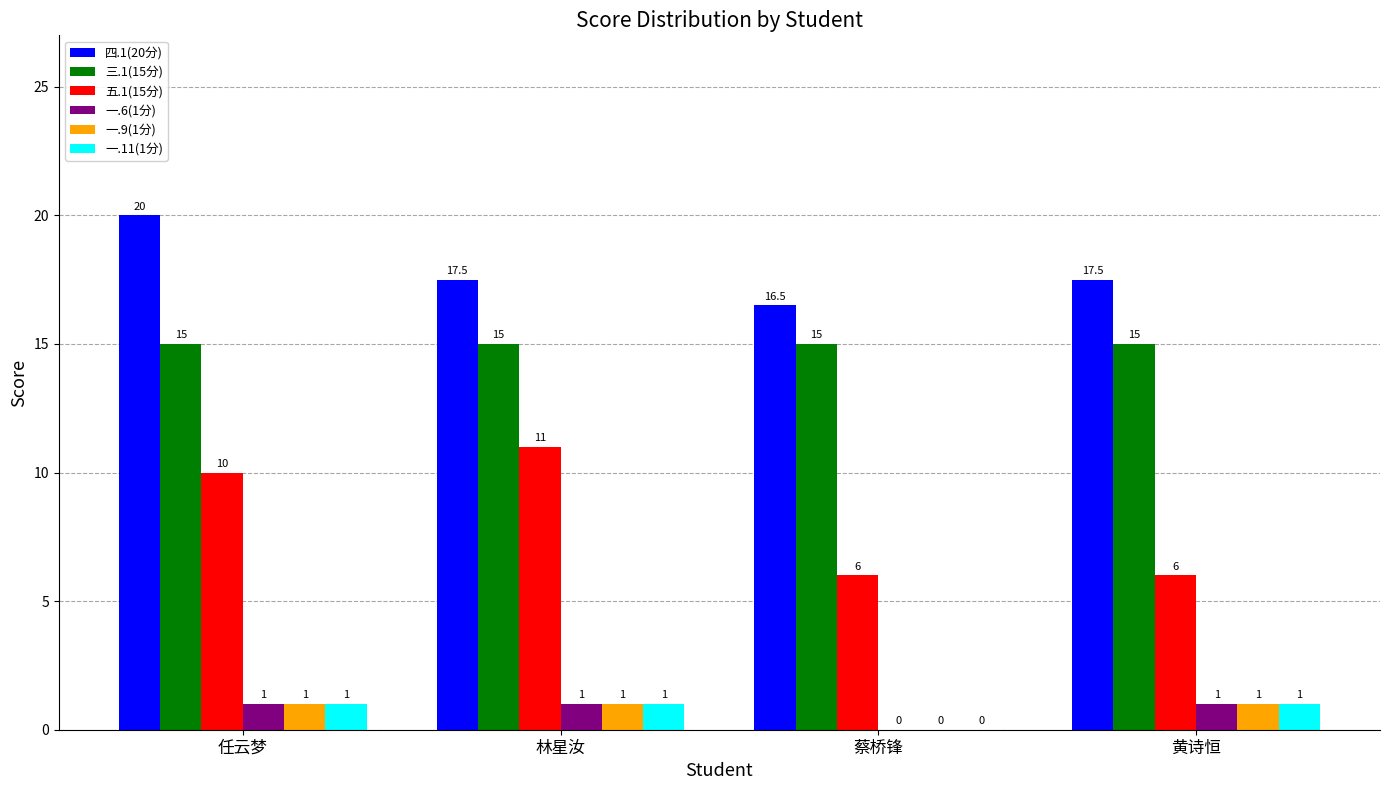

What is the greatest value displayed?

20.0